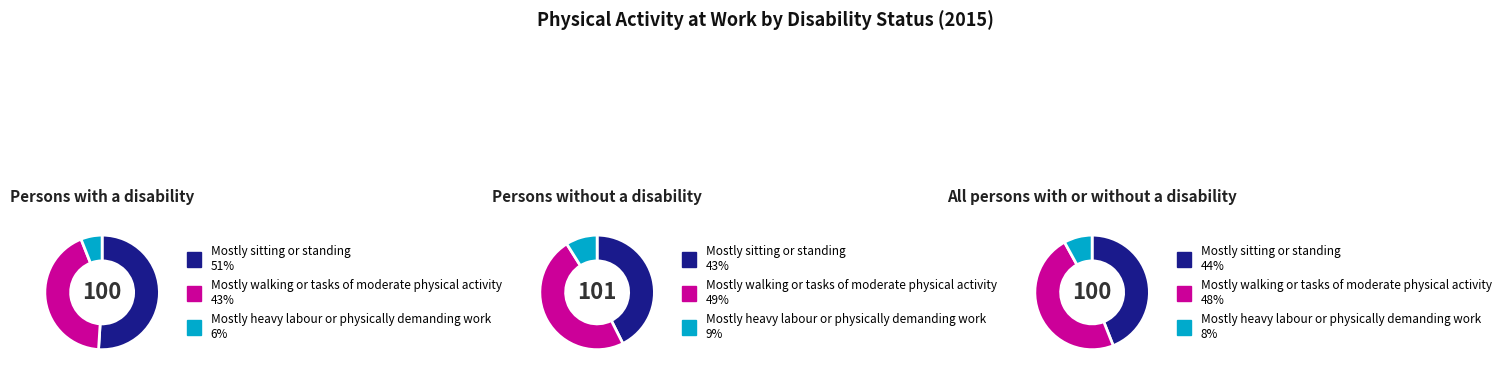

Rank the series by their maximum value, from lowest to highest.

Mostly heavy labour or physically demanding work, Mostly walking or tasks of moderate physical activity, Mostly sitting or standing